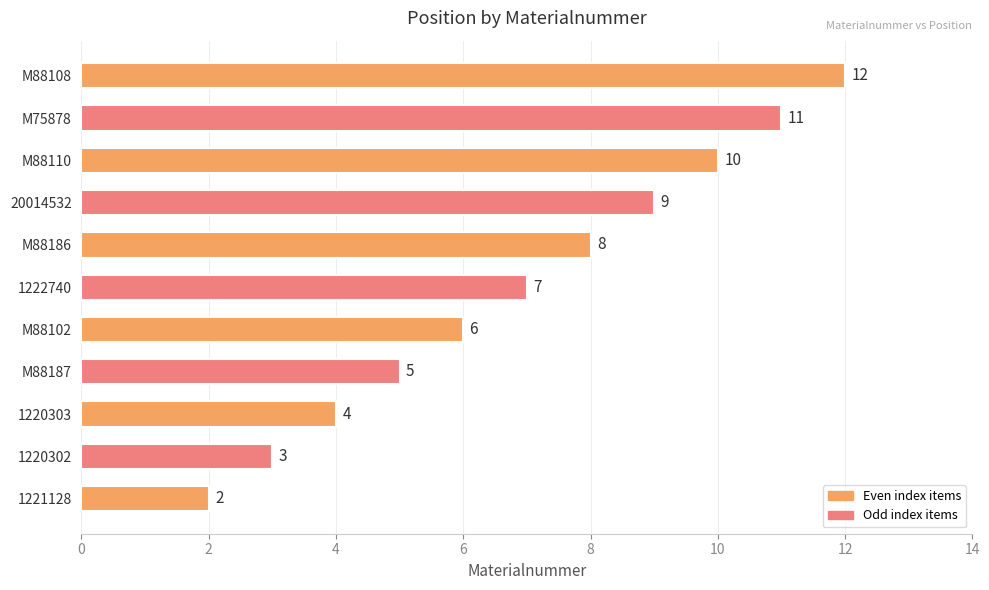

At which label is the value closest to 7?

1222740